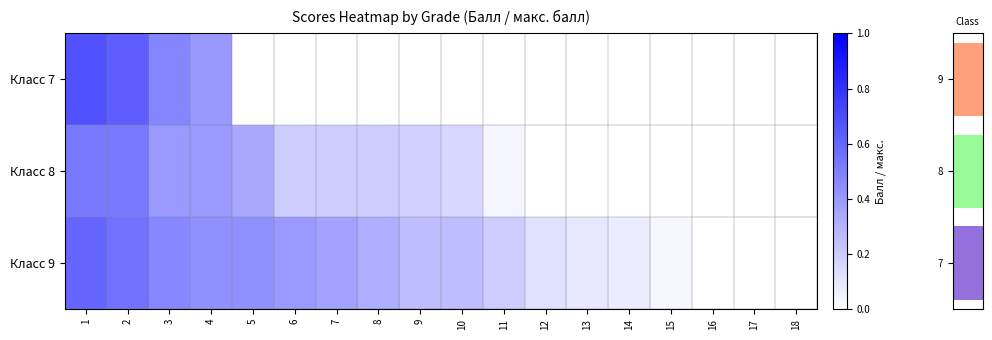

The row_1 series shows 0.2 at 8. True or false?

True